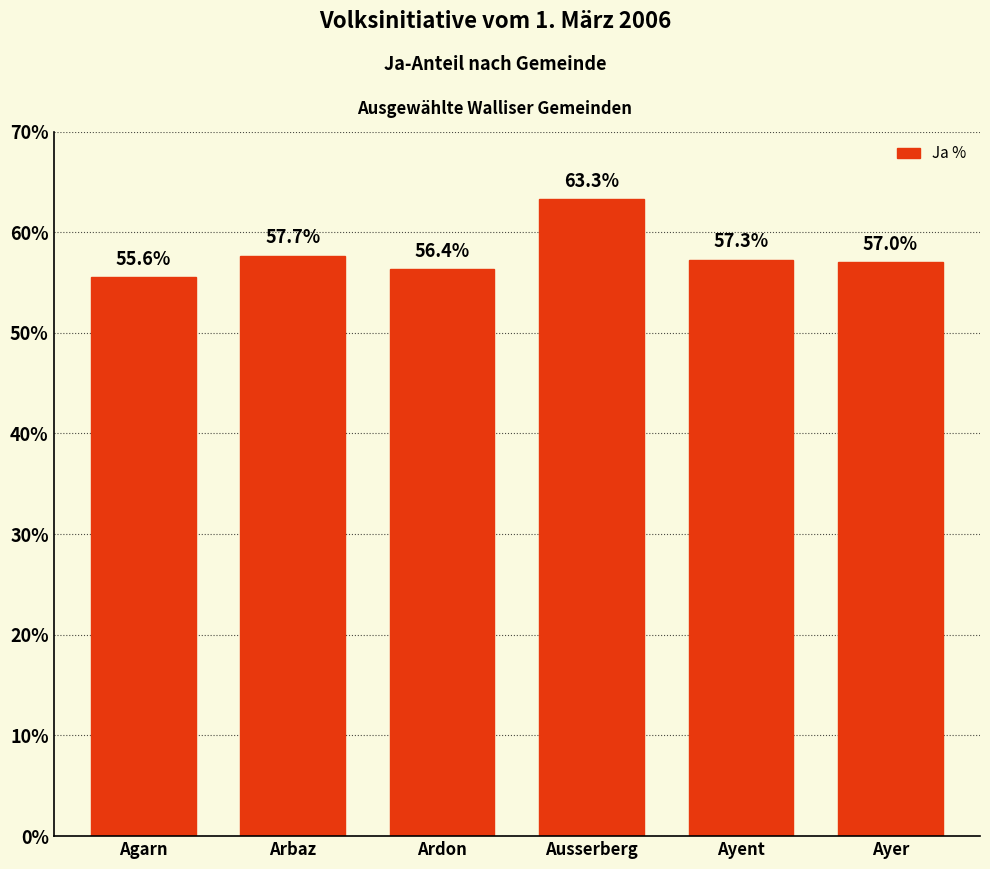

How many categories are shown in the chart?

6